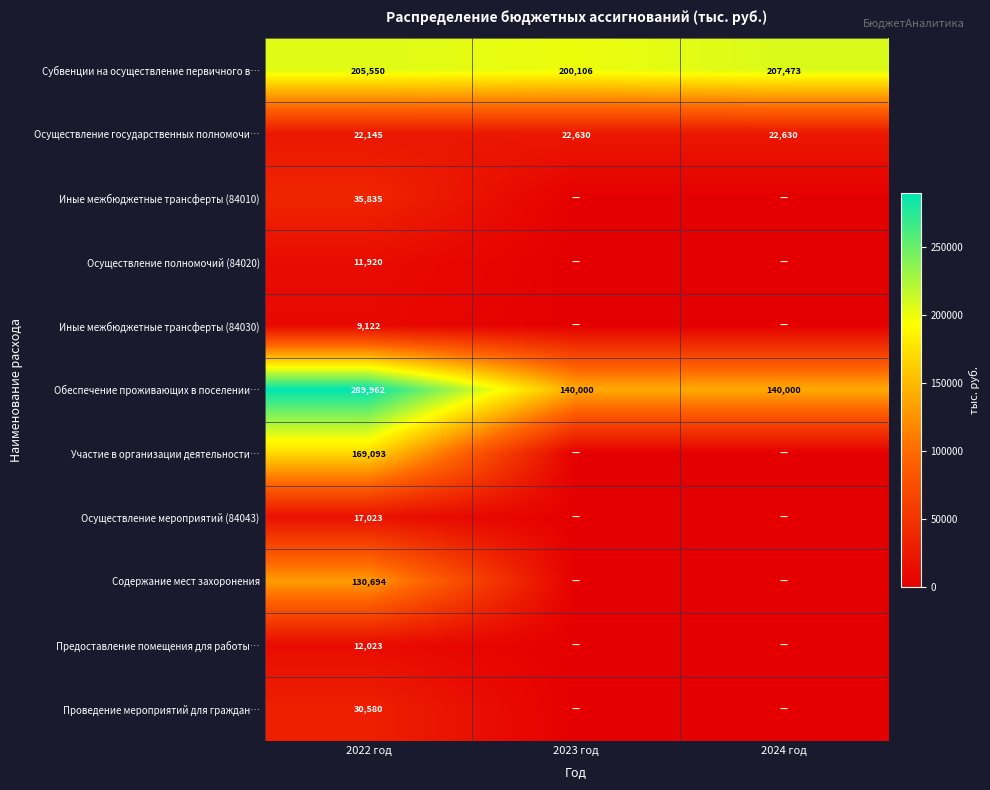

What is the maximum value shown in the chart?

289962.0